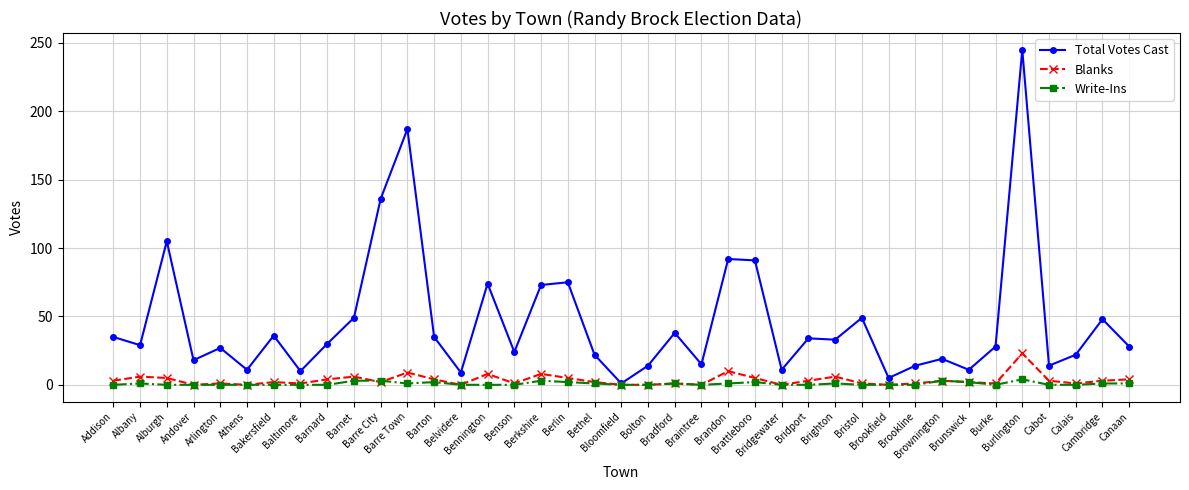

What is the difference between the maximum and minimum values in the Write-Ins series?

4